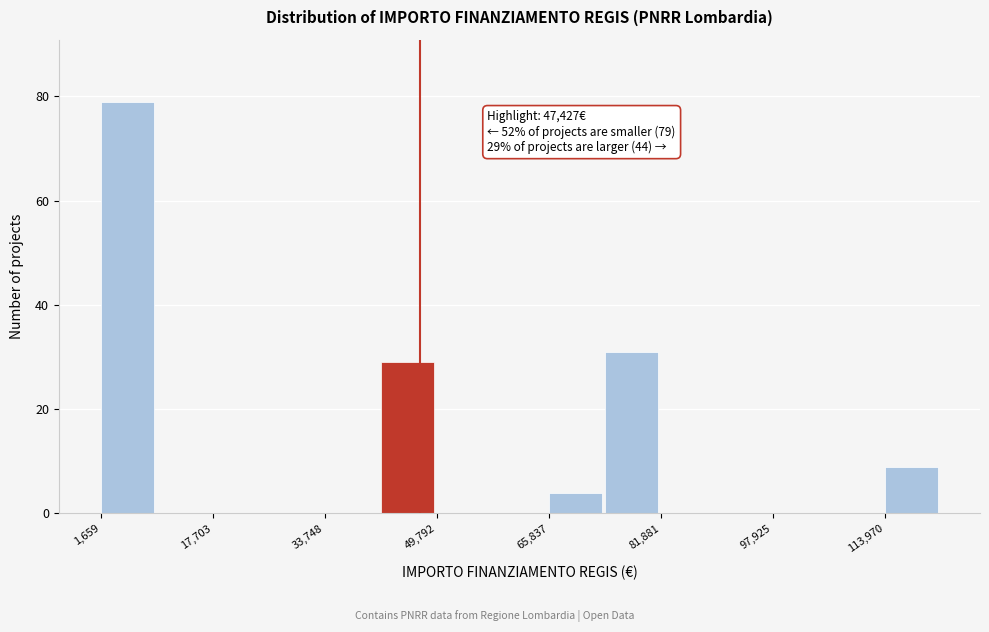

Which range on the x-axis has the tallest bar?

2000 to 10000